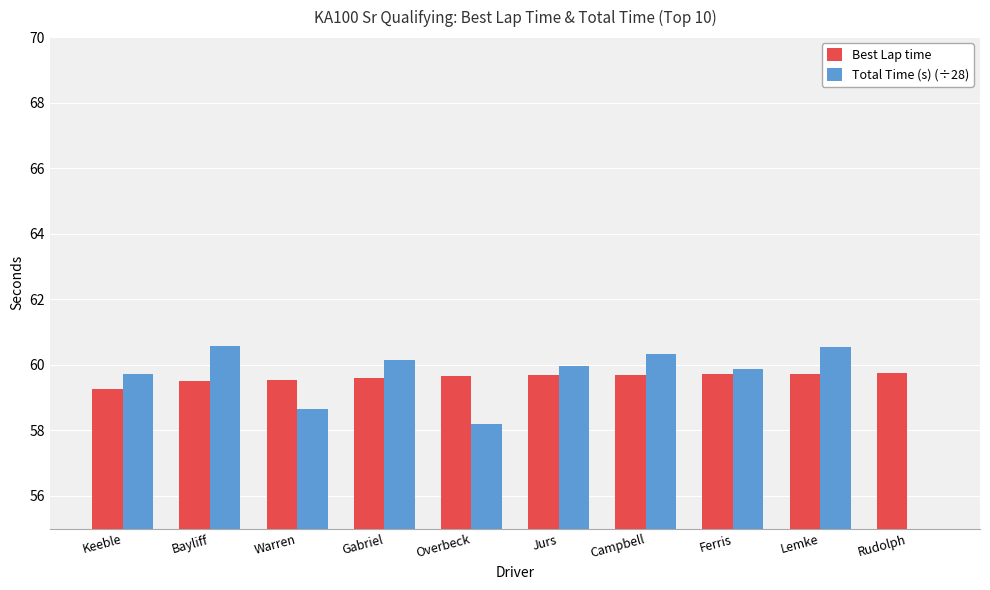

How many series are shown in this chart?

2